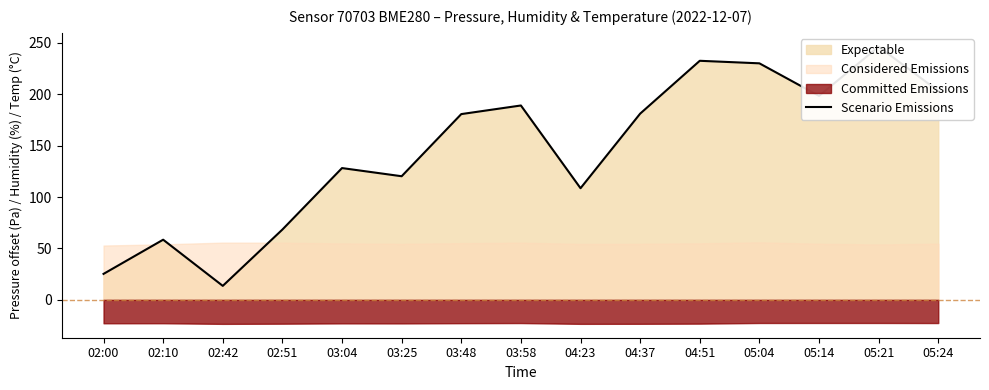

What is the value of the 8th point from the left?

189.0